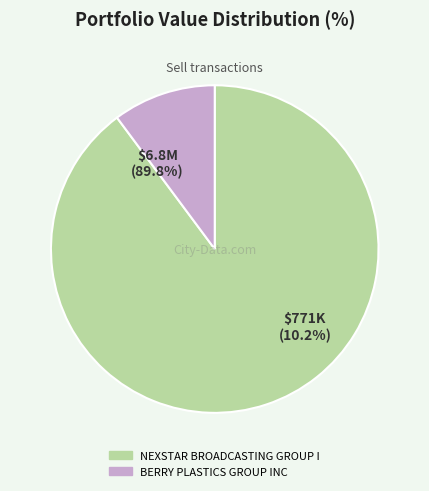

To the nearest percent, what is the combined percentage of NEXSTAR BROADCASTING GROUP I and BERRY PLASTICS GROUP INC?

100%